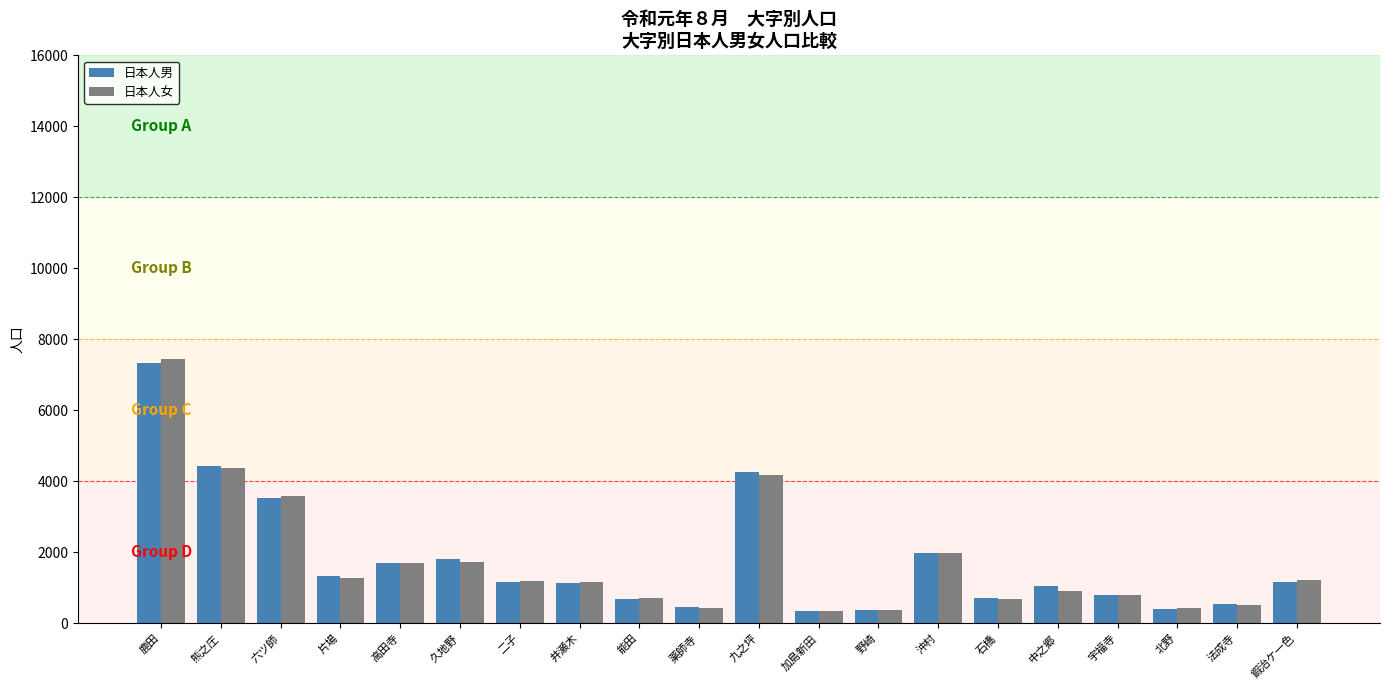

What is the minimum value for 日本人男?

344